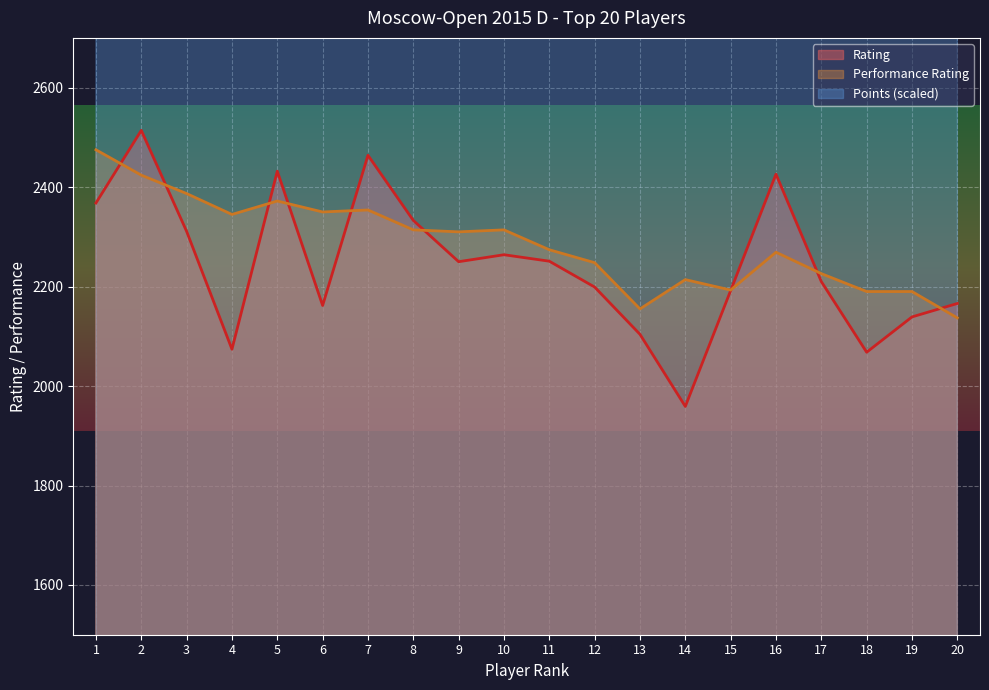

What is the lowest value of the Performance Rating series?

2137